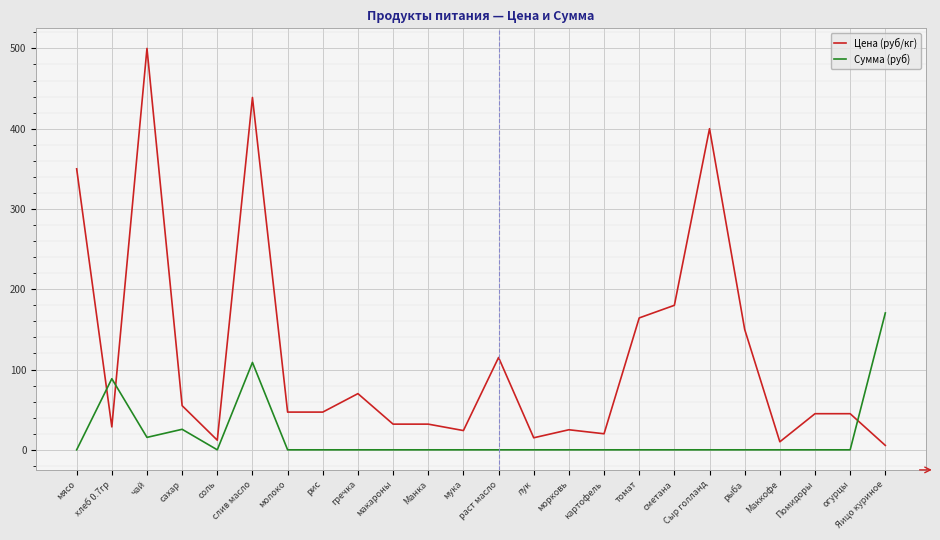

What is the maximum value shown in the chart?

500.0